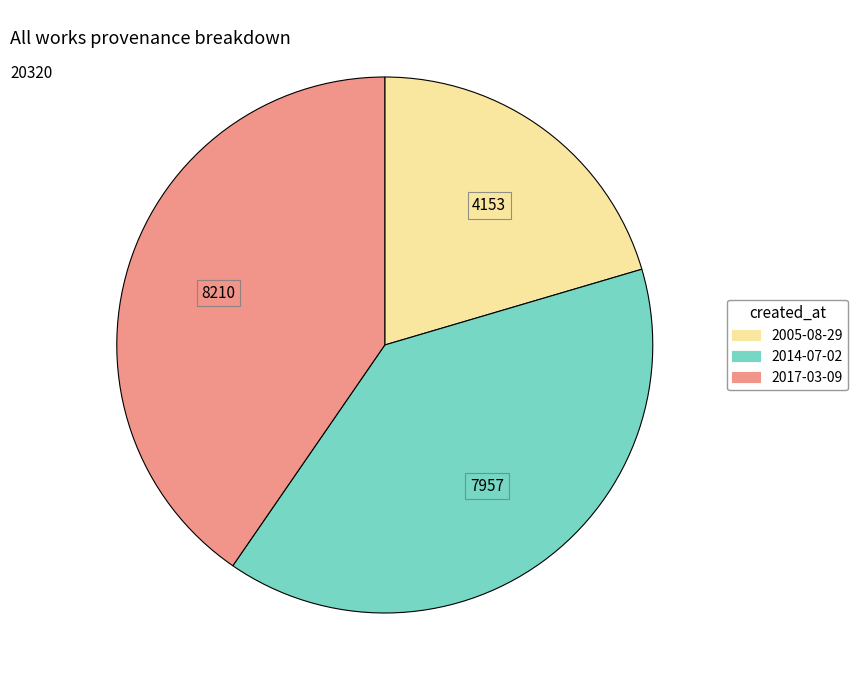

Is it true that 2014-07-02 is 39% of the pie?

True